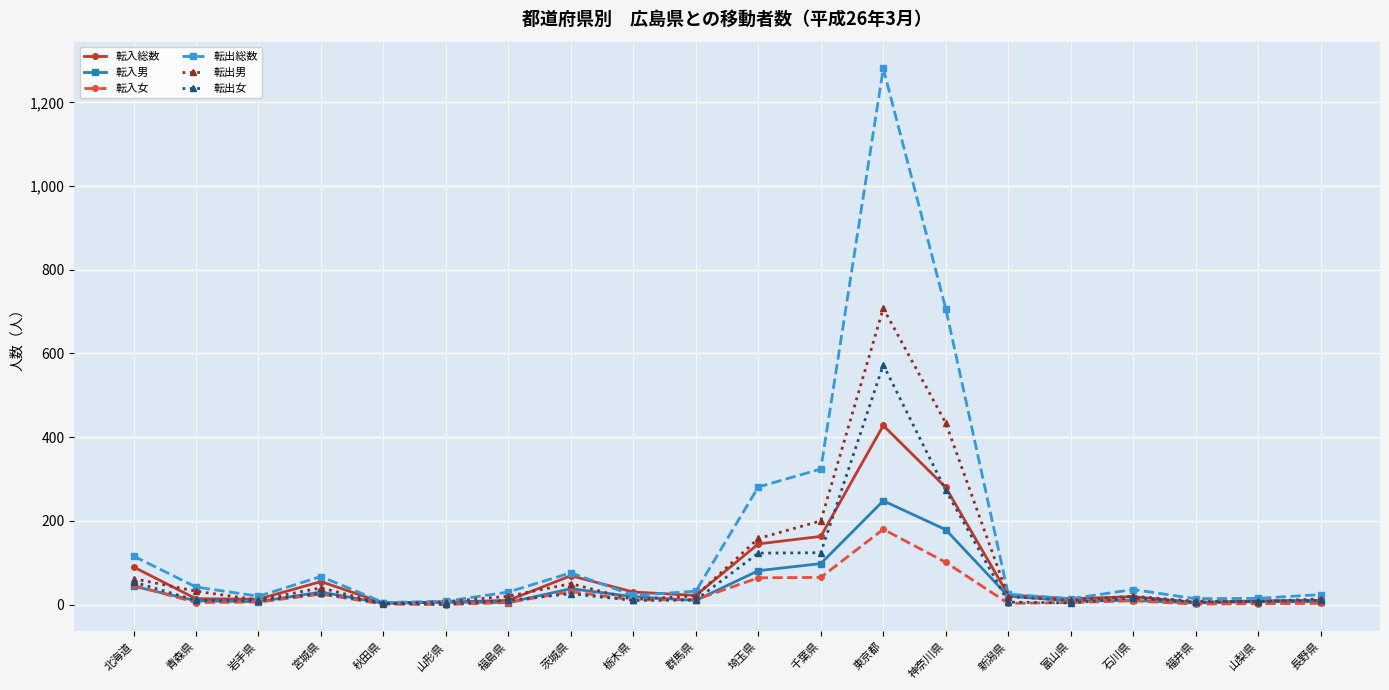

What is the label of the 14th point from the right?

福島県